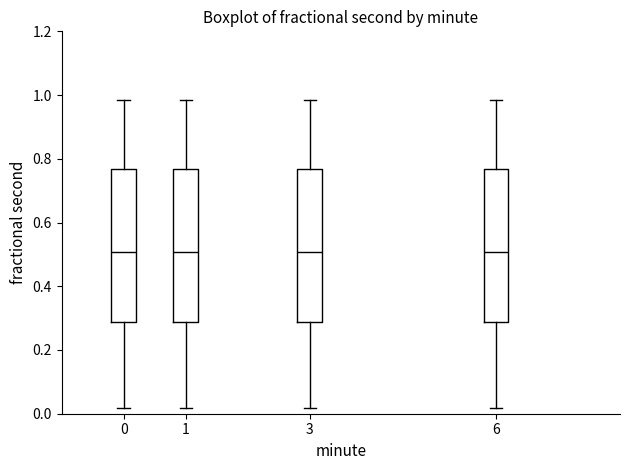

Reading left to right, transcribe this box plot: for each box, give where its median line is, the range the box spans, and where its two whiskers end, as read against the y-axis. The values are not printed on the chart, so give them approximately, as read against the axis.

0: median 0.50, box 0.28 to 0.76, whiskers 0.02 to 0.98
1: median 0.50, box 0.28 to 0.76, whiskers 0.02 to 0.98
3: median 0.50, box 0.28 to 0.76, whiskers 0.02 to 0.98
6: median 0.50, box 0.28 to 0.76, whiskers 0.02 to 0.98